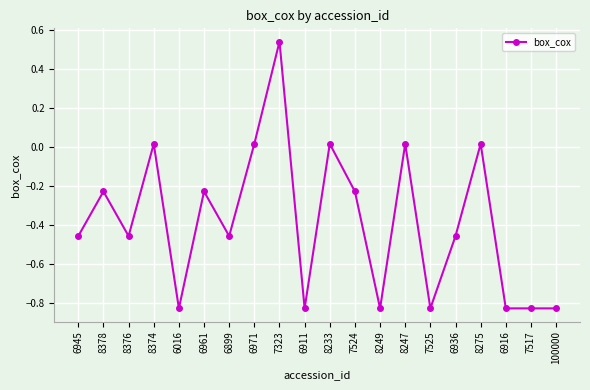

Does the chart display data point markers on the line(s)?

Yes